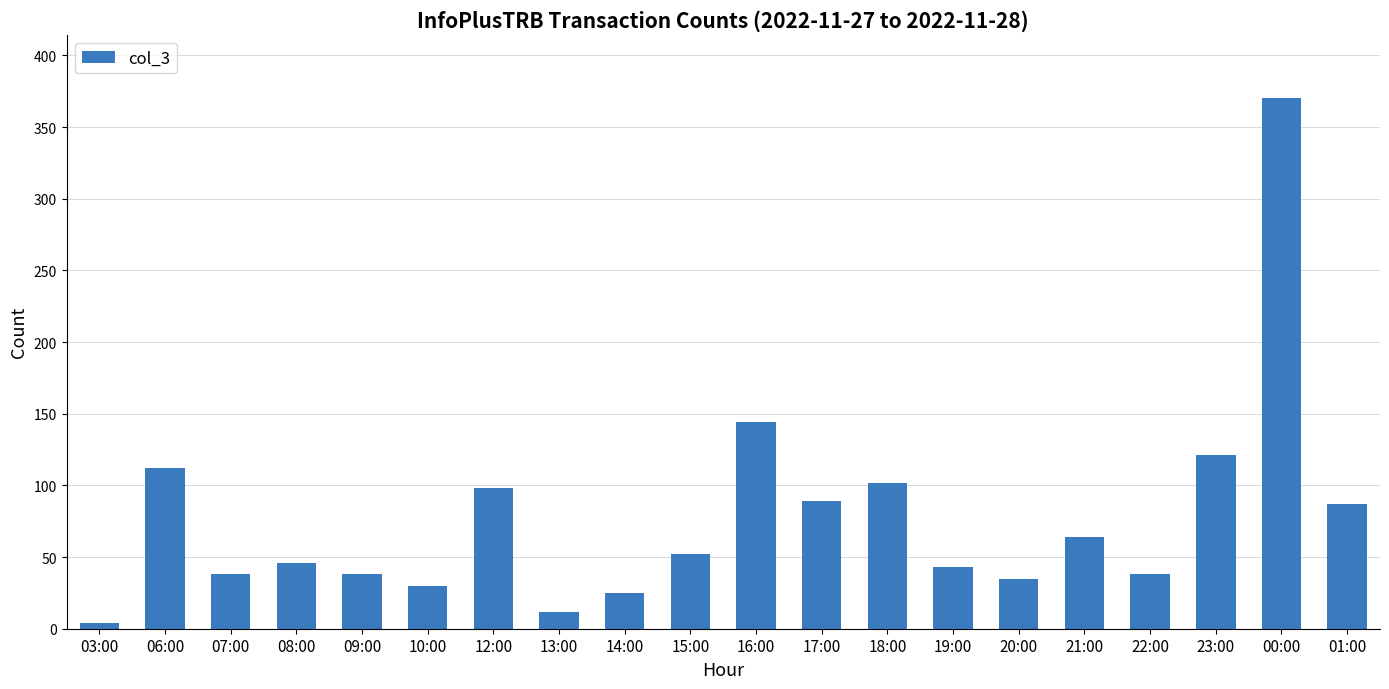

What is the change in value from 15:00 to 19:00?

-9